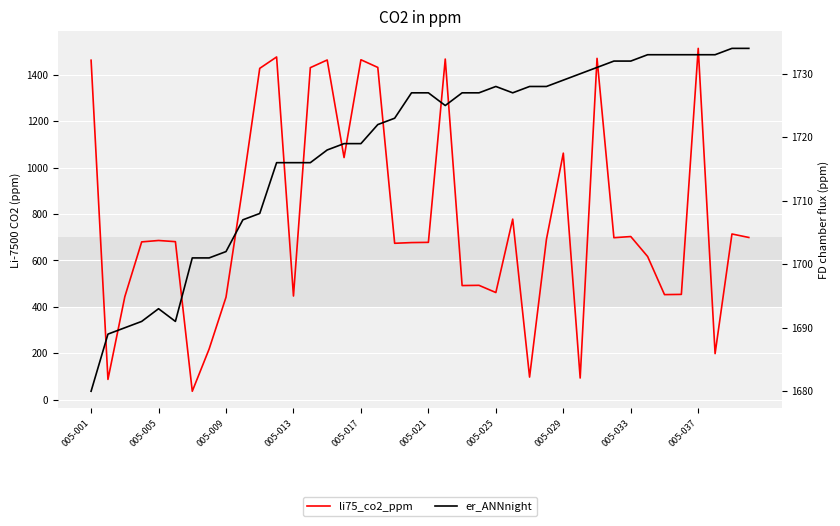

Between 34 and 39, which is larger?

39